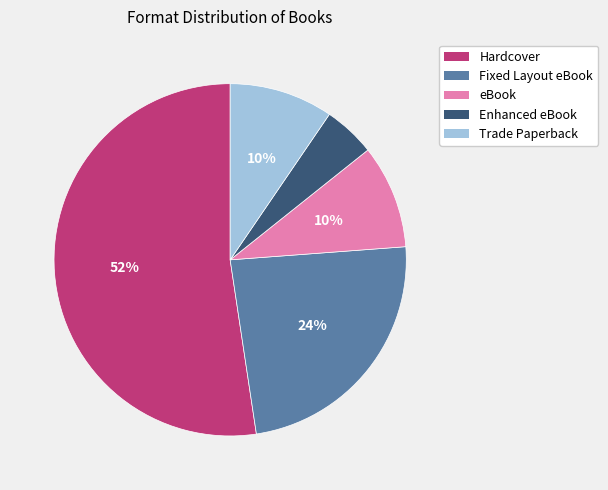

True or false: Hardcover accounts for 52% of the total.

True